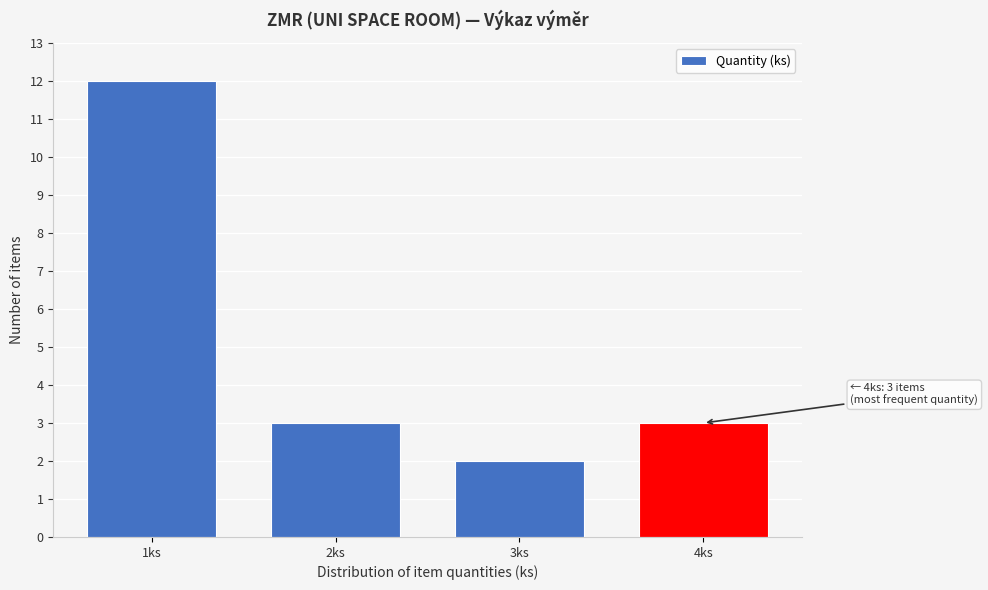

Reading right to left, extract all data points from this chart.

3	2	3	12